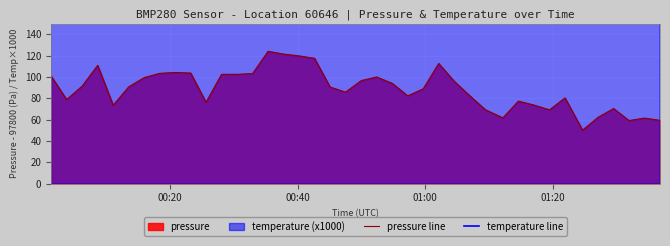

How many lines are shown in the chart?

2